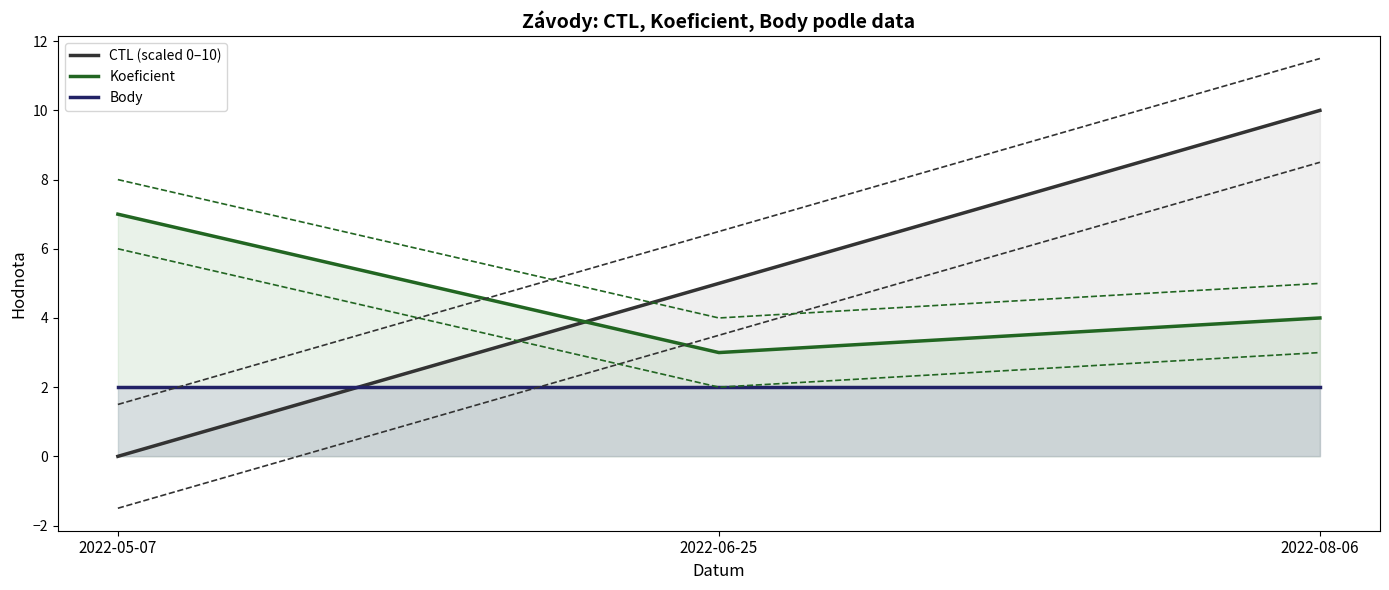

At which category is the sum across all series the highest?

2022-08-06